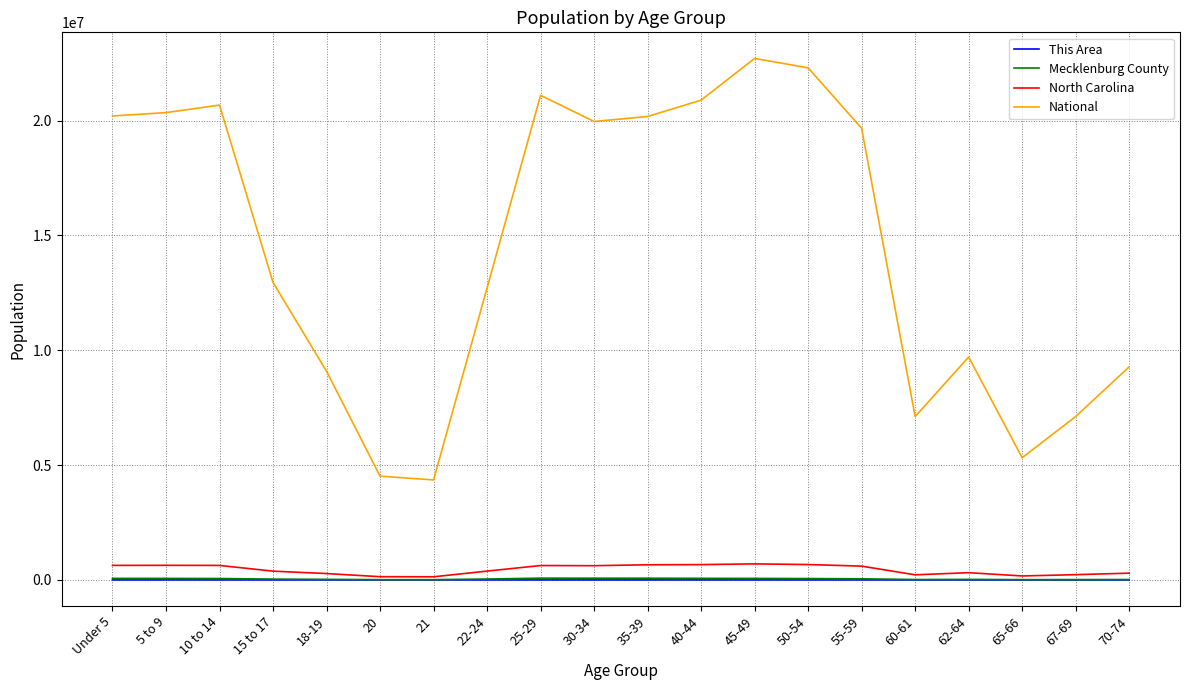

What is the difference between the maximum and minimum values in the North Carolina series?

562584